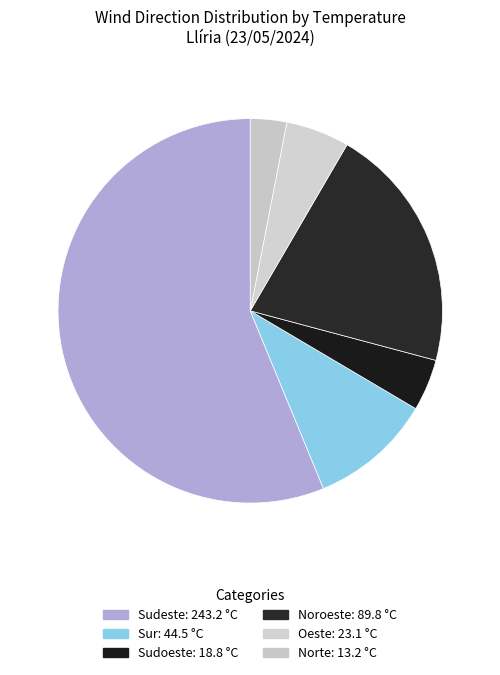

How many segments does this pie chart have?

6